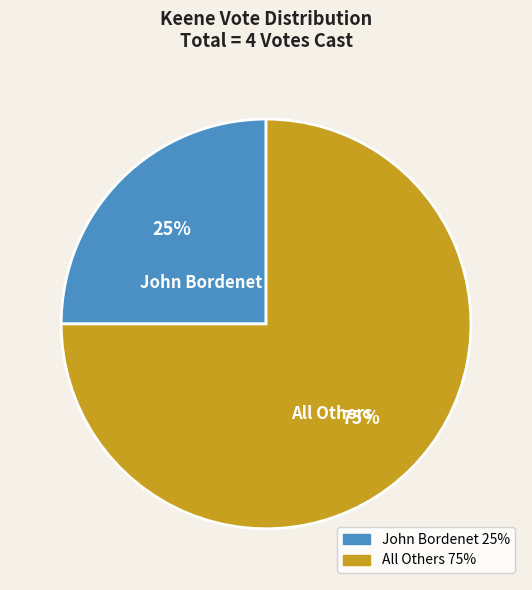

To the nearest percent, what is the difference between the largest and smallest slice percentages?

50%